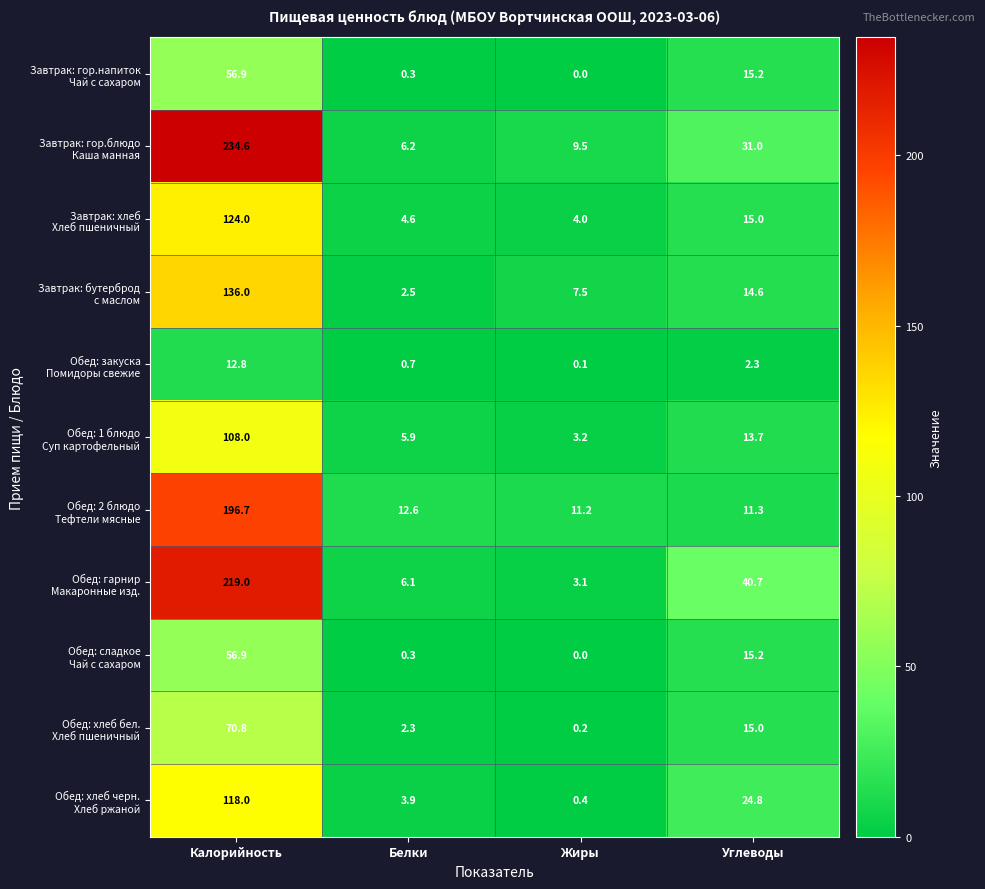

Which category has the lowest value across all series?

Жиры